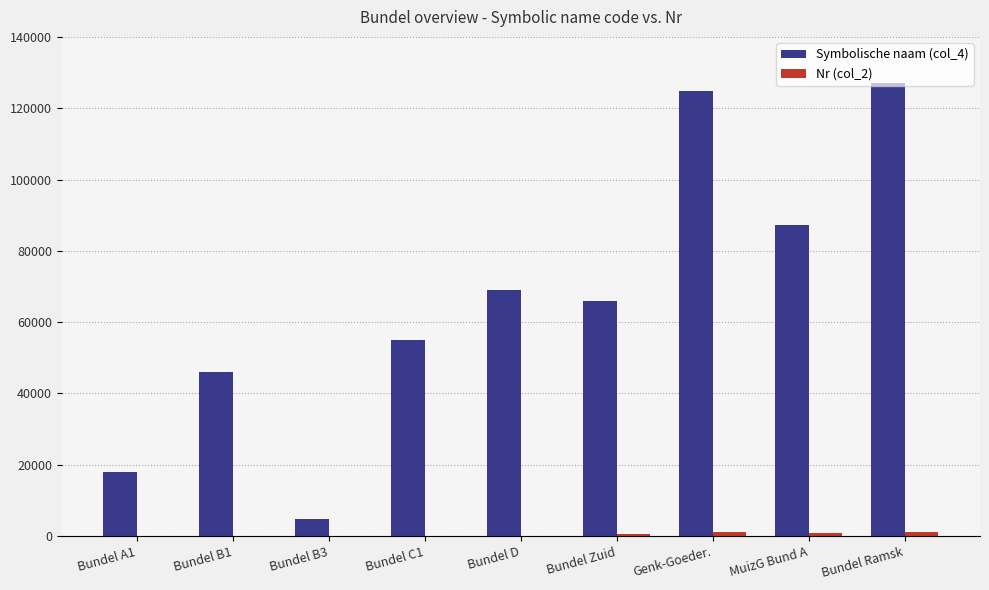

What is the greatest value displayed?

127106